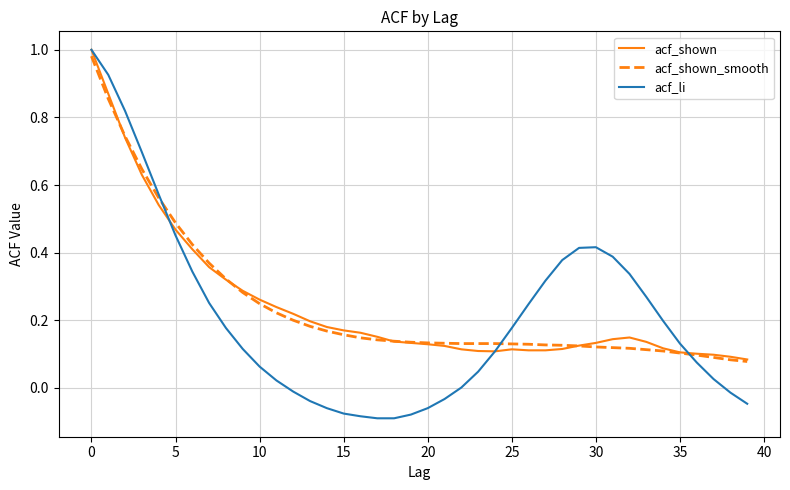

What are all the series names shown in the legend?

acf_shown, acf_shown_smooth, acf_li